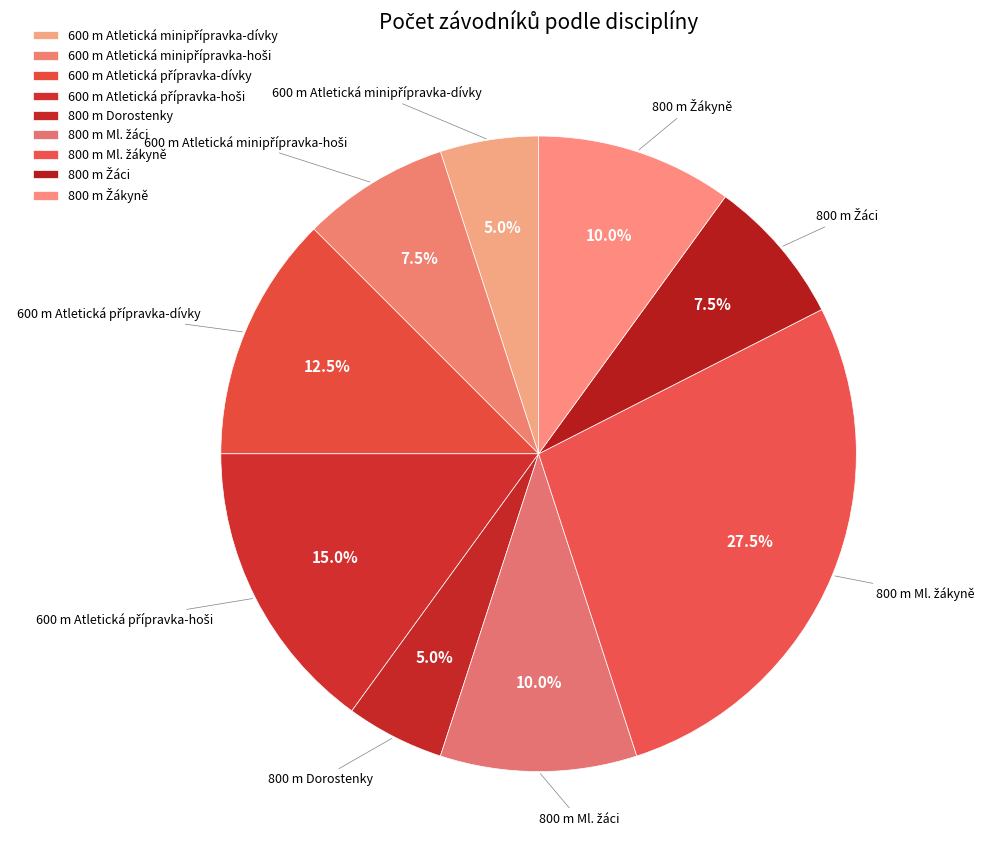

Which category has the smallest portion of the pie?

600 m Atletická minipřípravka-dívky